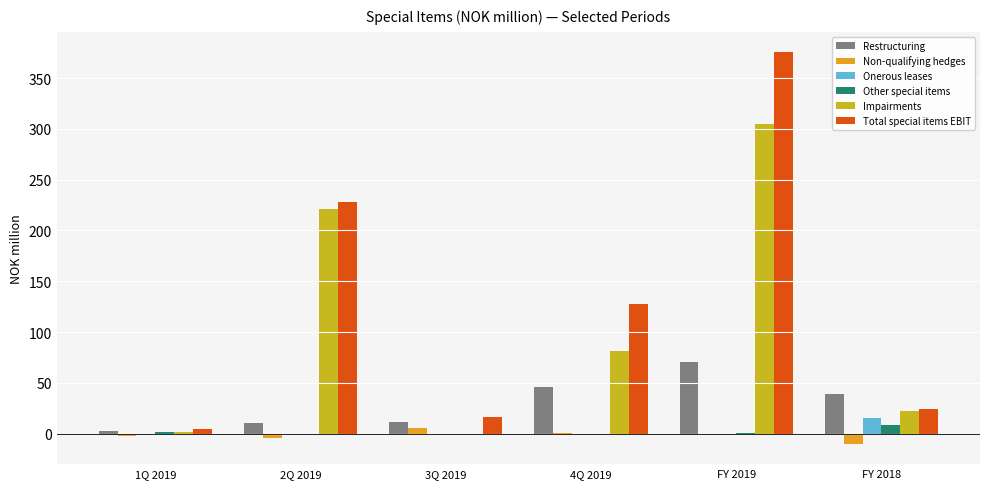

Is it true that Total special items EBIT equals 200.8 at 4Q 2019?

False